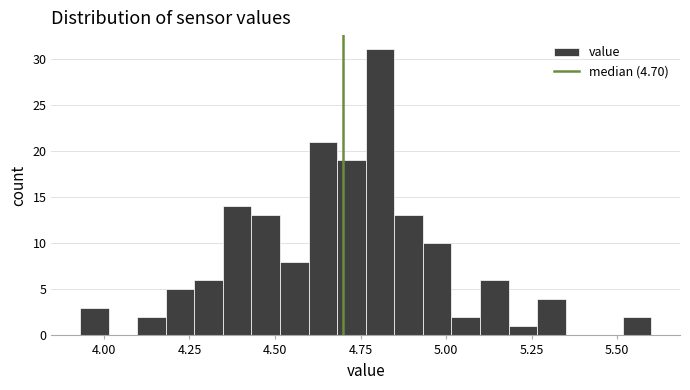

Around what value on the x-axis is the tallest bar? Give the approximate position of its centre, as read against the axis.

4.80